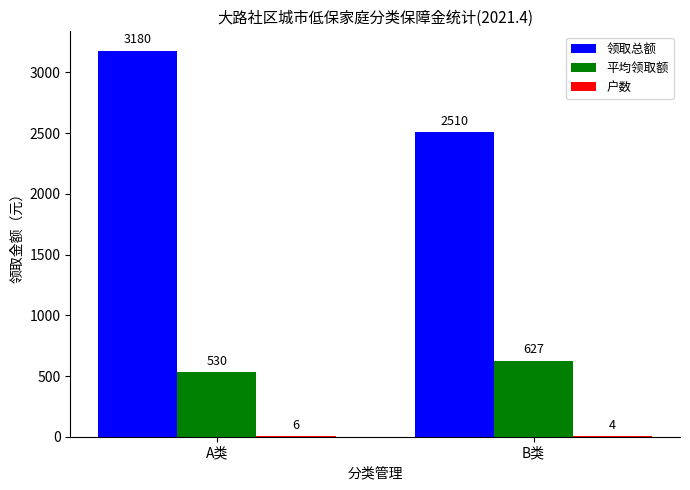

Count the number of data series in this chart.

3